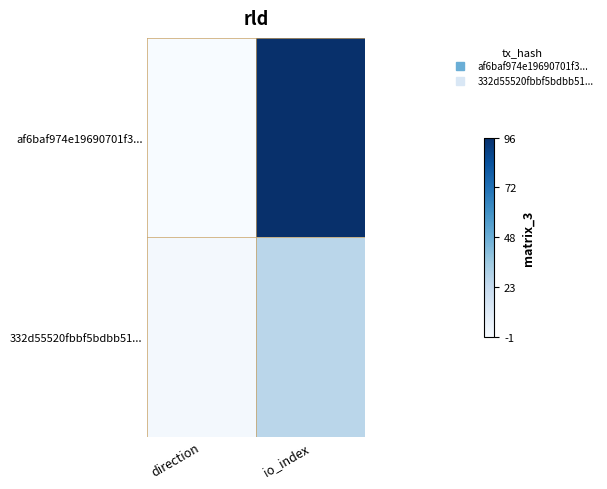

Which series has the largest total across all categories?

af6baf974e19690701f3...